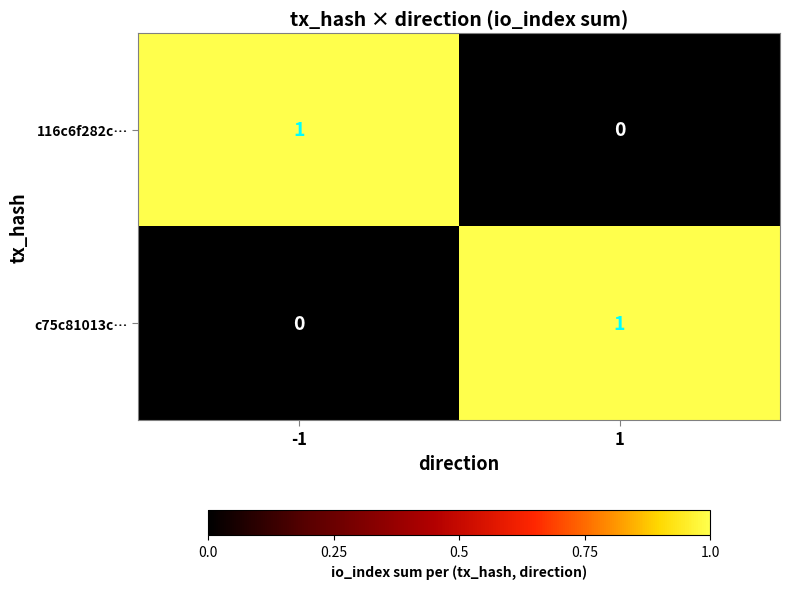

At -1, list the series in order from largest to smallest.

116c6f282c…, c75c81013c…